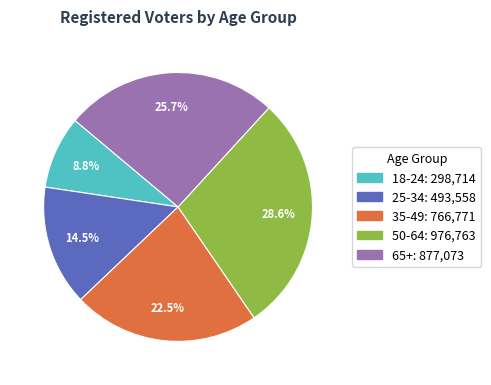

How many slices are in this pie chart?

5